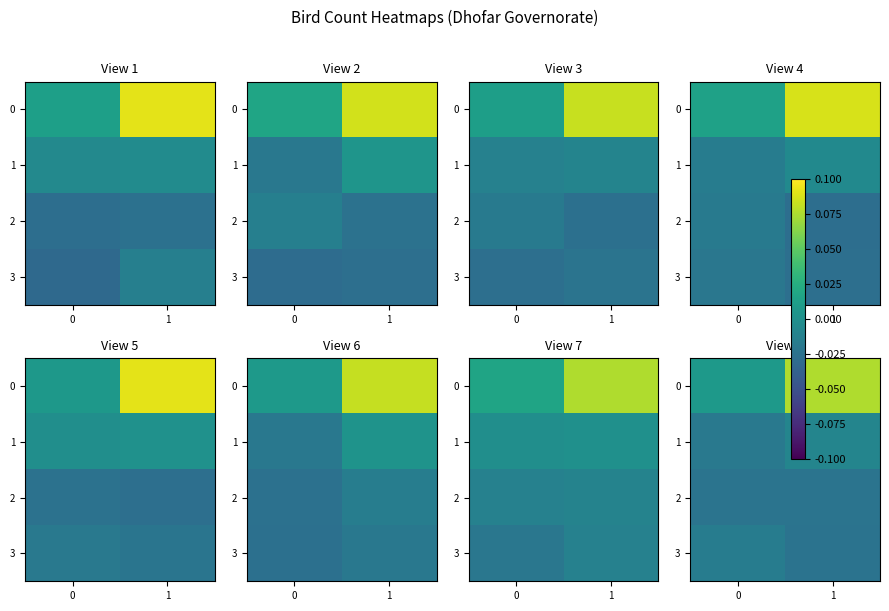

How many 0 values are between 0 and 2?

1